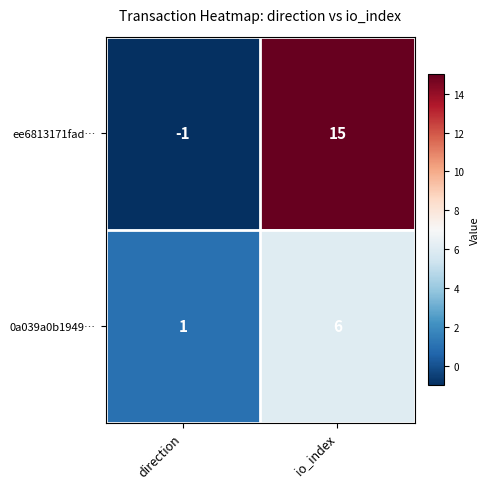

Which series changed the most between direction and io_index?

ee6813171fad…